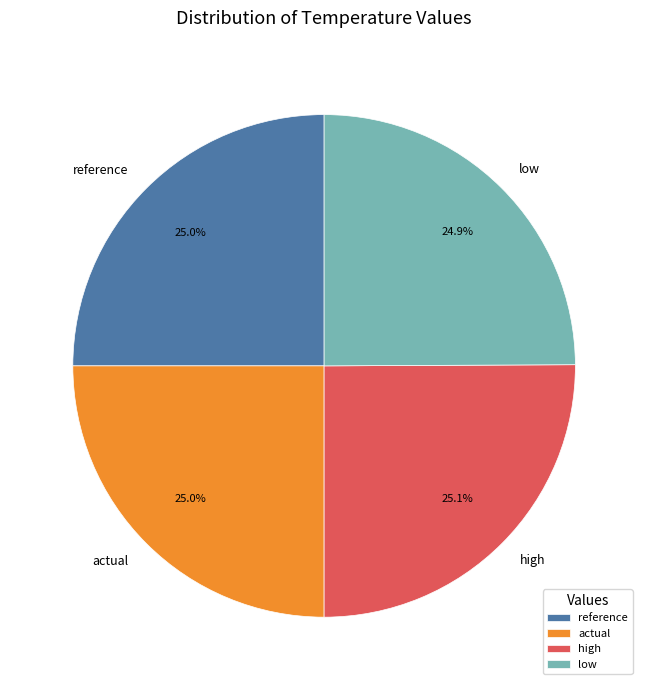

The high slice represents 38% of the pie. True or false?

False